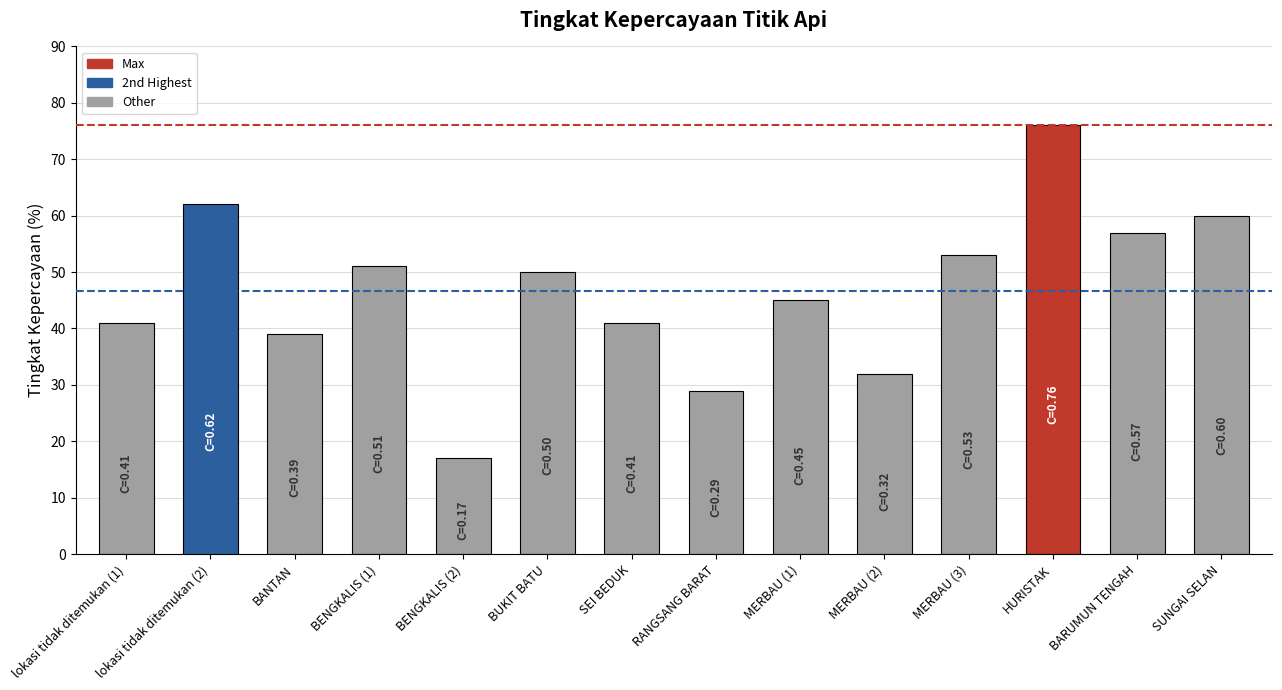

At which category does the chart reach its peak across all series?

HURISTAK